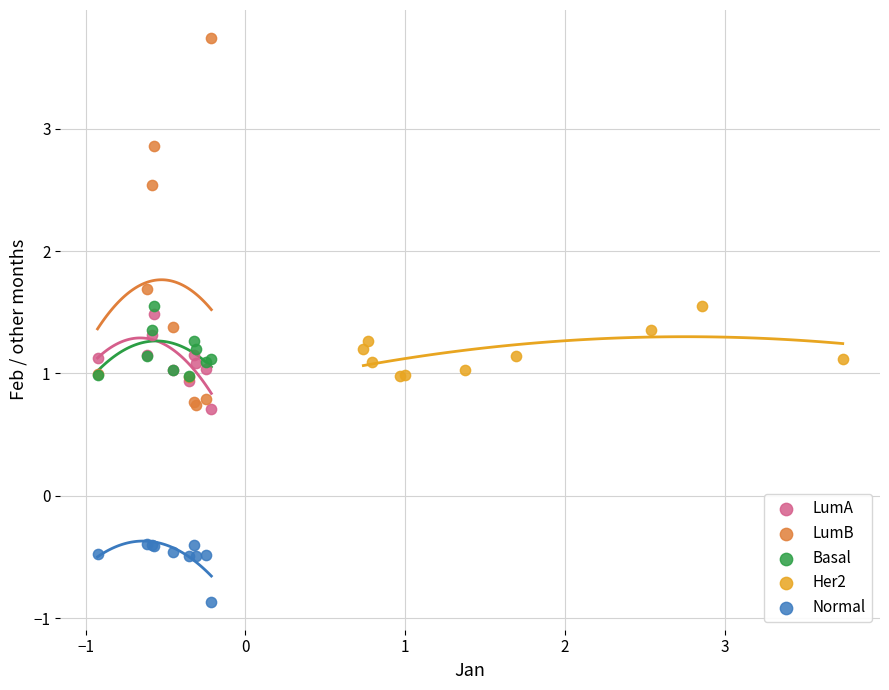

Which series has the largest Y range (max minus min)?

LumB